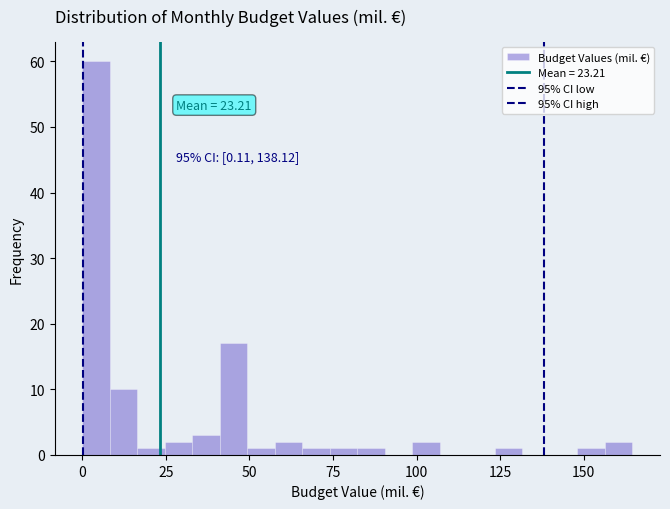

Around what value on the x-axis is the tallest bar? Give the approximate position of its centre, as read against the axis.

5